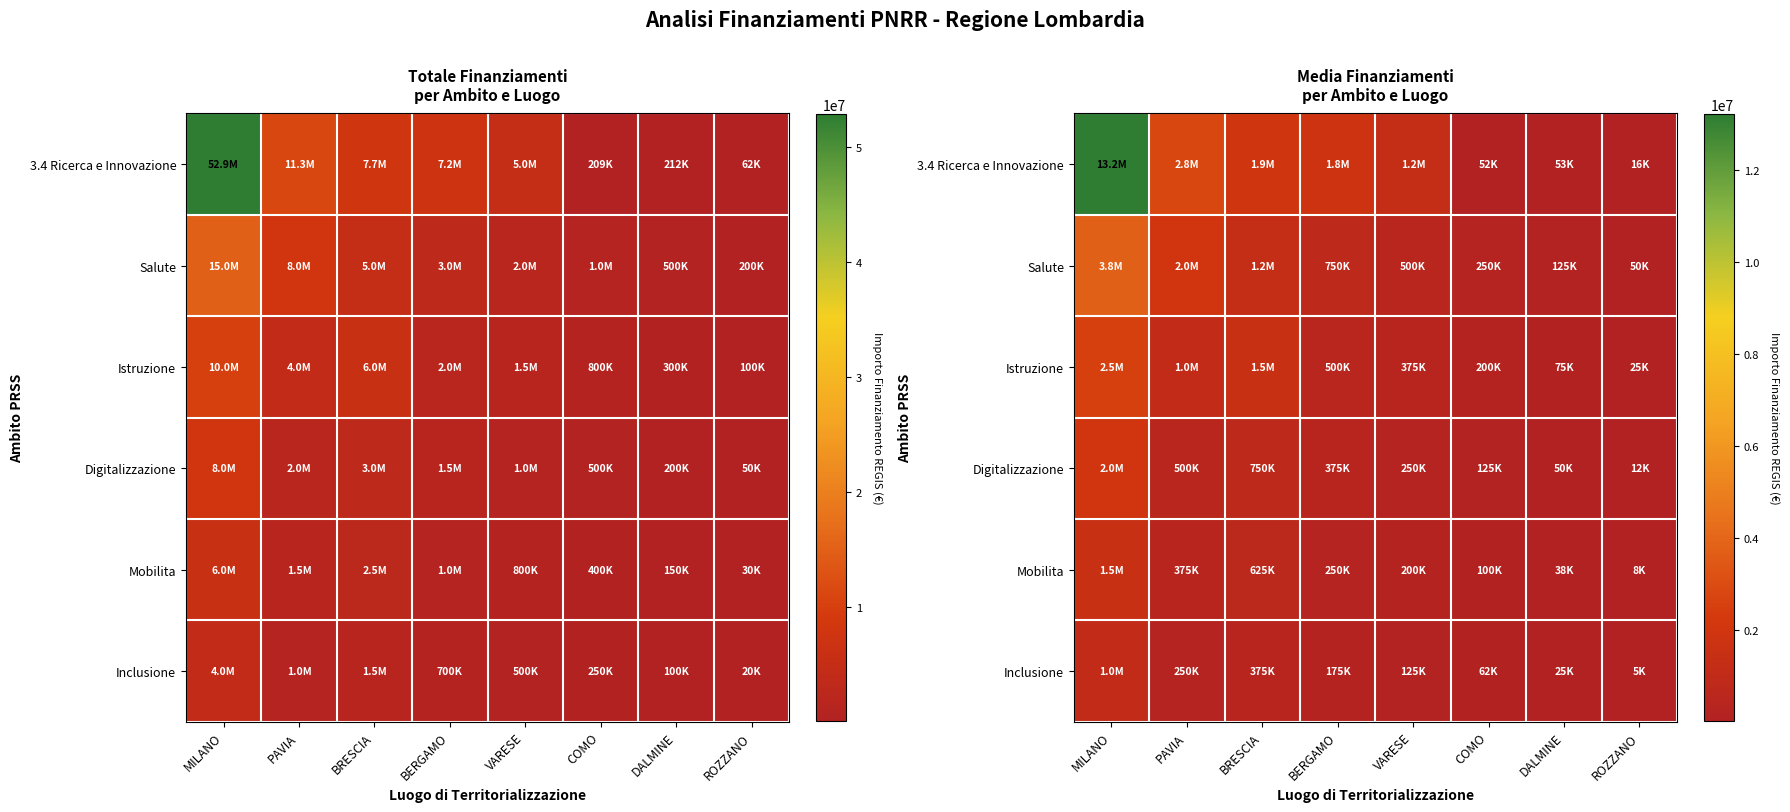

At which category does the chart reach its minimum across all series?

ROZZANO